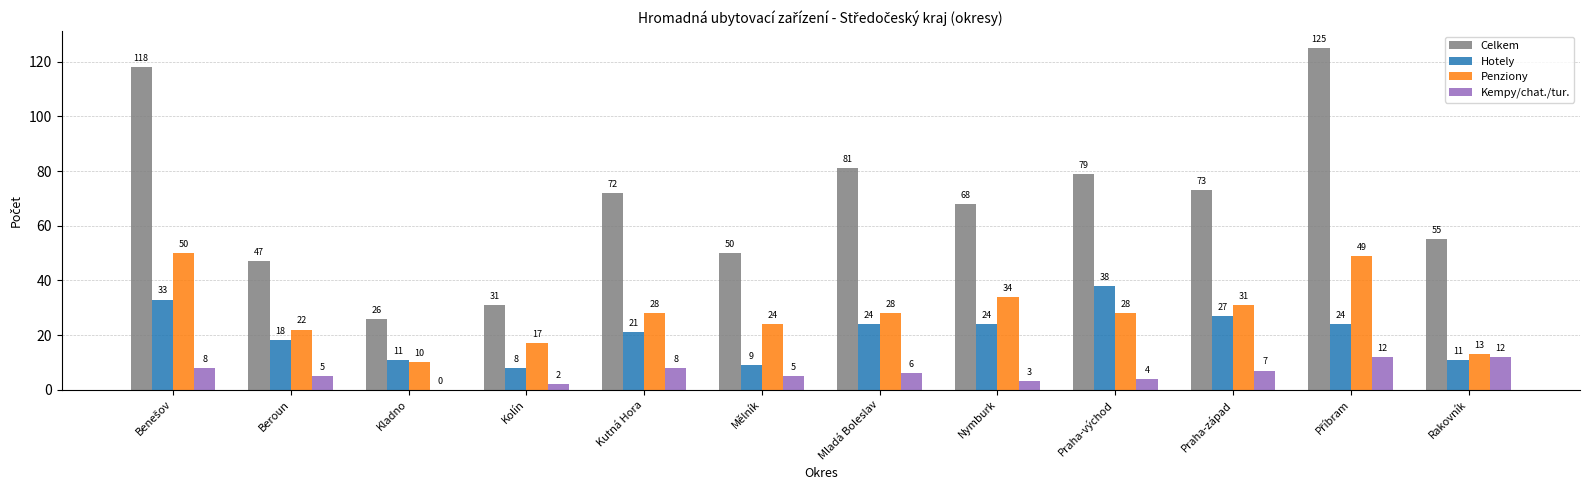

Where is Penziony nearest to the value 30?

Praha-západ